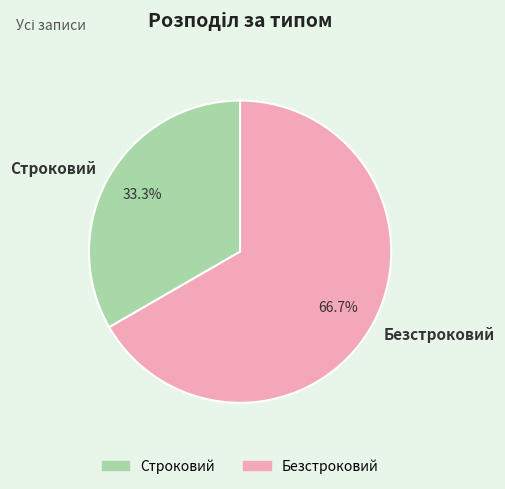

Count the number of slices in the pie.

2